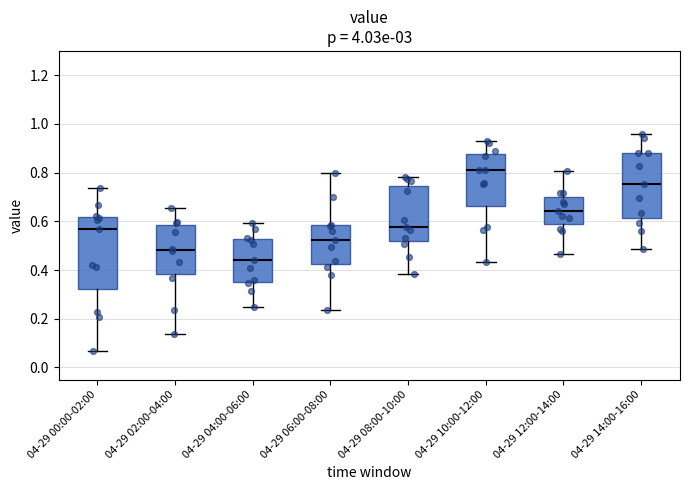

Where does the median line of the box for 04-29 12:00-14:00 sit on the y-axis? The values are not printed on the chart, so give them approximately, as read against the axis.

0.64